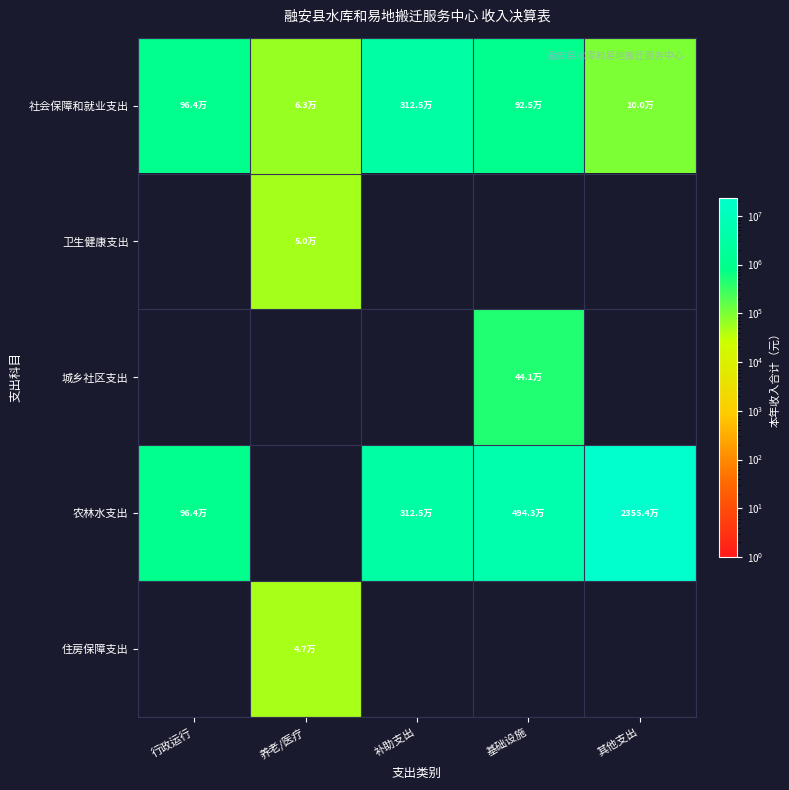

How many series are shown in this chart?

5